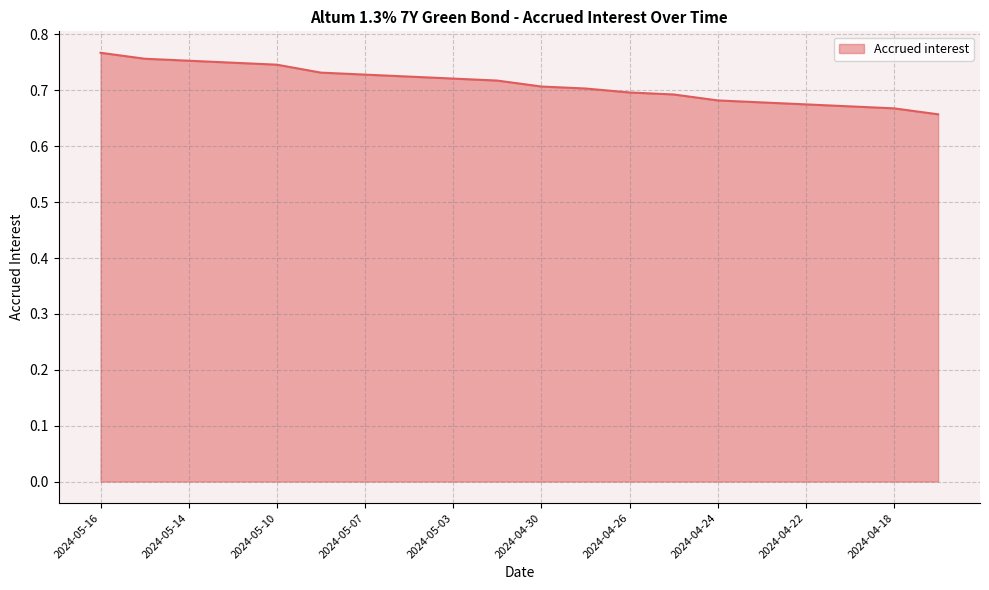

How many lines are shown in the chart?

1